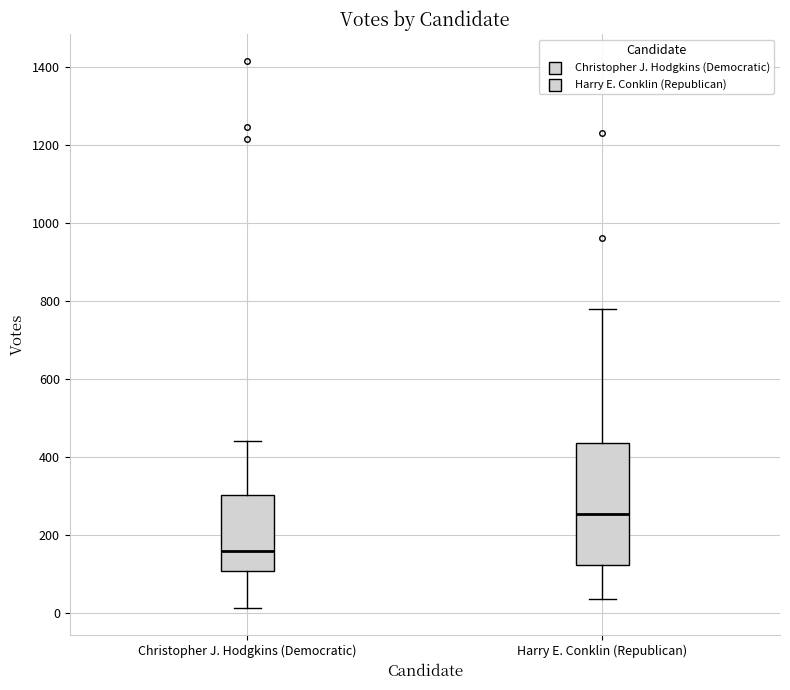

Which box has the lowest median line?

Christopher J. Hodgkins (Democratic)